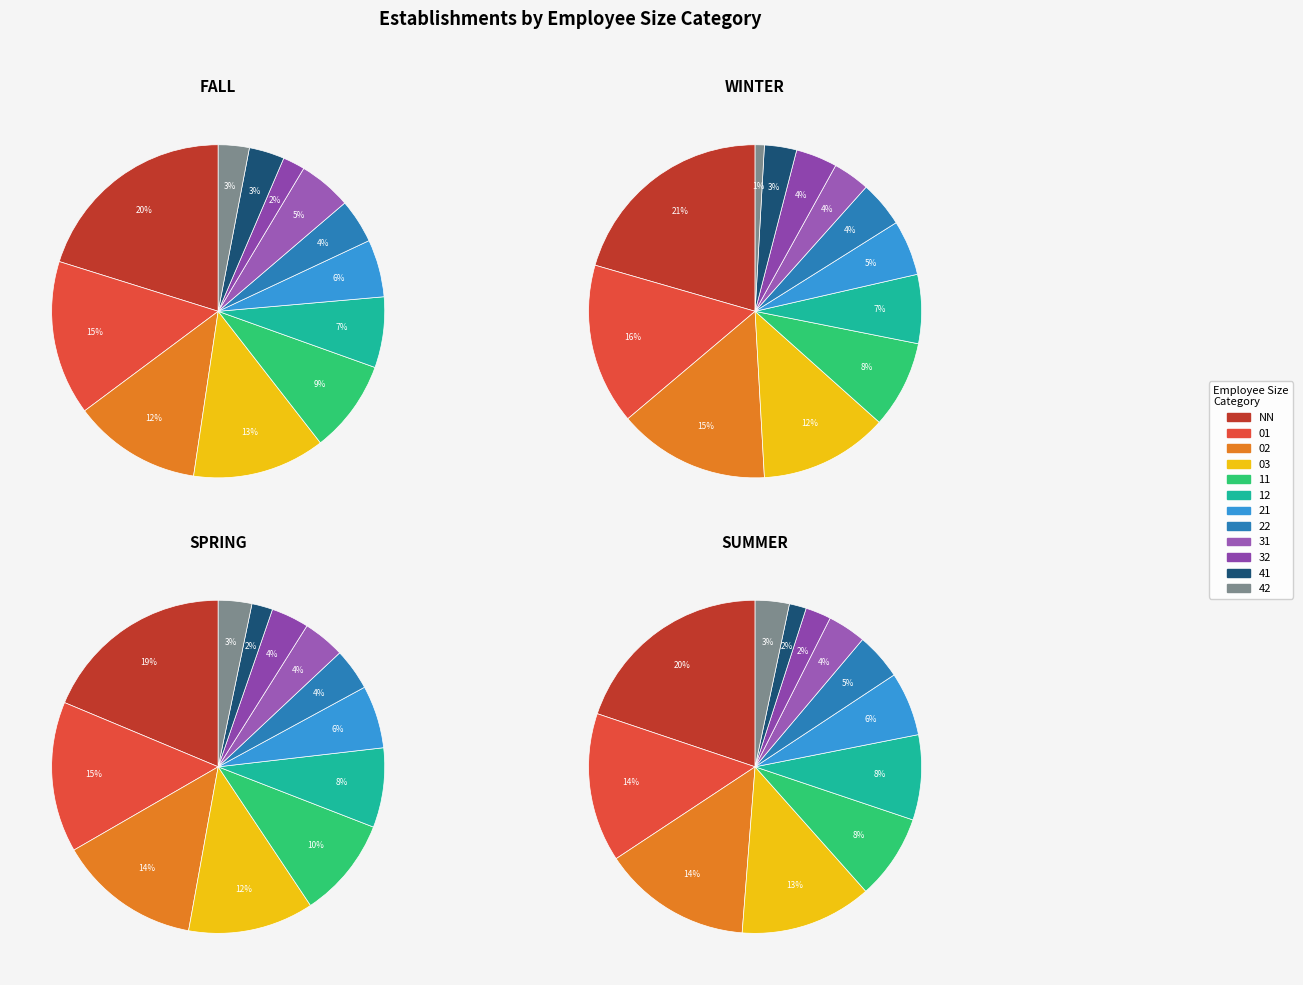

Which category has the smallest portion of the pie?

42